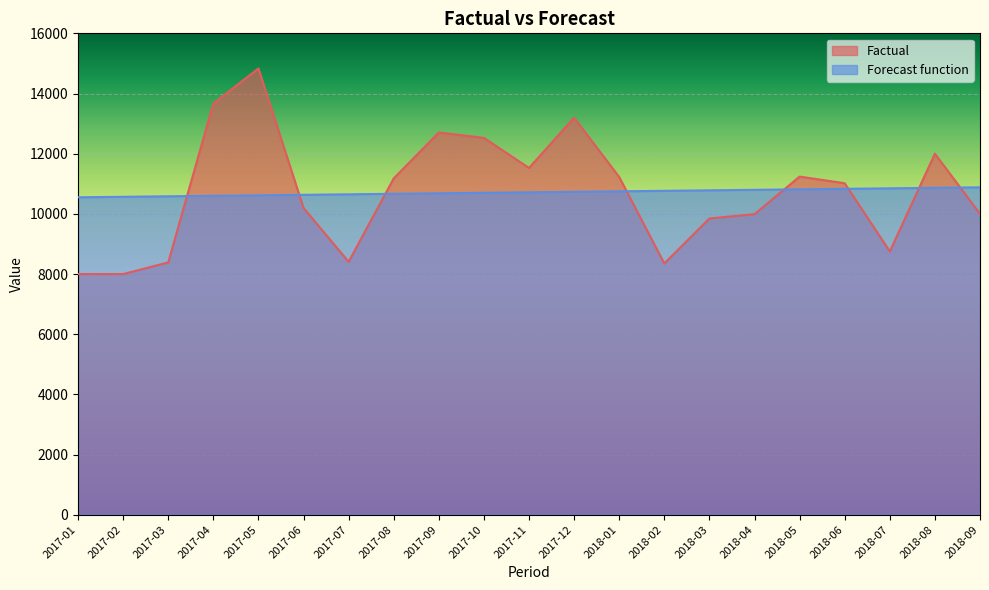

Rank the categories by Factual value from highest to lowest.

2017-05, 2017-04, 2017-12, 2017-09, 2017-10, 2018-08, 2017-11, 2018-05, 2018-01, 2017-08, 2018-06, 2017-06, 2018-09, 2018-04, 2018-03, 2018-07, 2017-07, 2017-03, 2018-02, 2017-01, 2017-02